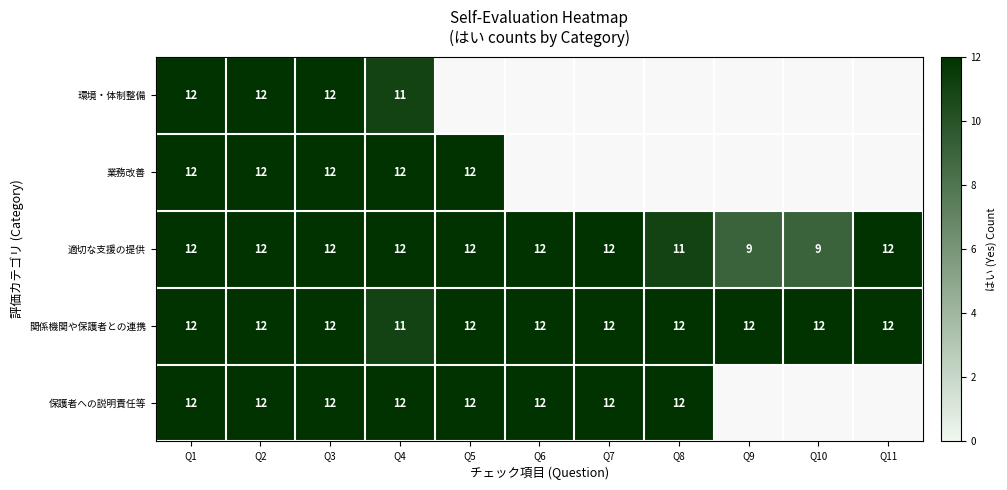

At which label is 関係機関や保護者との連携 closest to 11?

Q4